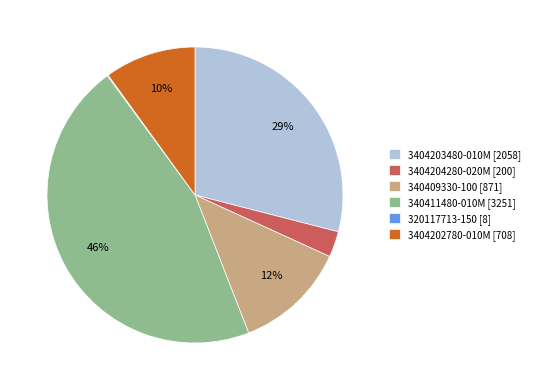

Which category has the biggest portion of the pie?

340411480-010M